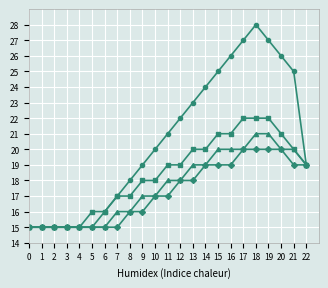

What is the total value across all series at 8?

67